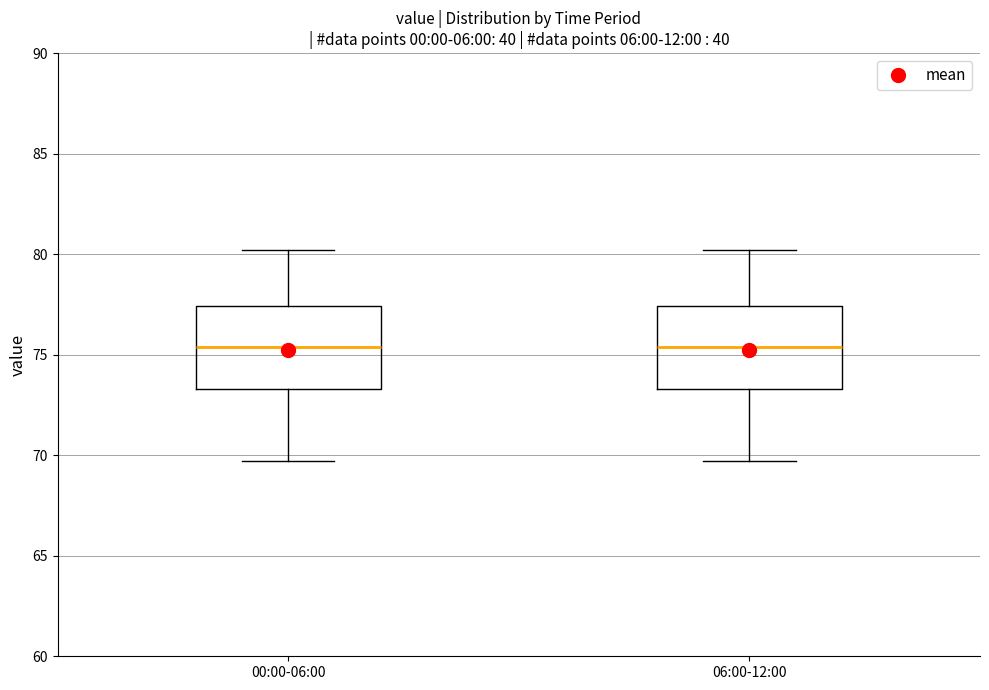

Reading left to right, read every box against the y-axis: the position of its median line, the range the box covers, and the ends of its whiskers. The values are not printed on the chart, so give them approximately, as read against the axis.

00:00-06:00: median 75.5, box 73.5 to 77.5, whiskers 69.5 to 80.0
06:00-12:00: median 75.5, box 73.5 to 77.5, whiskers 69.5 to 80.0